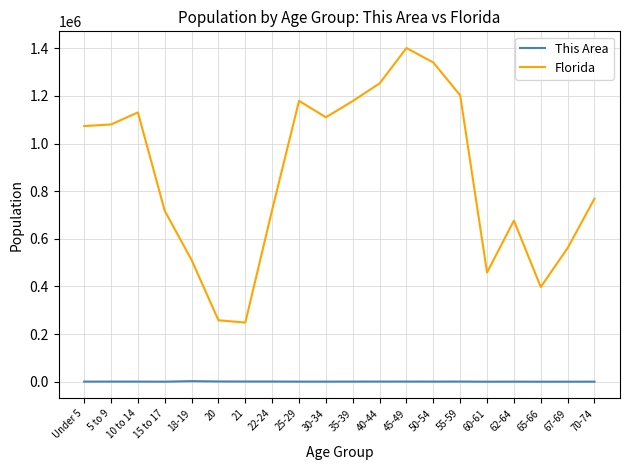

Which series has the largest total across all categories?

Florida